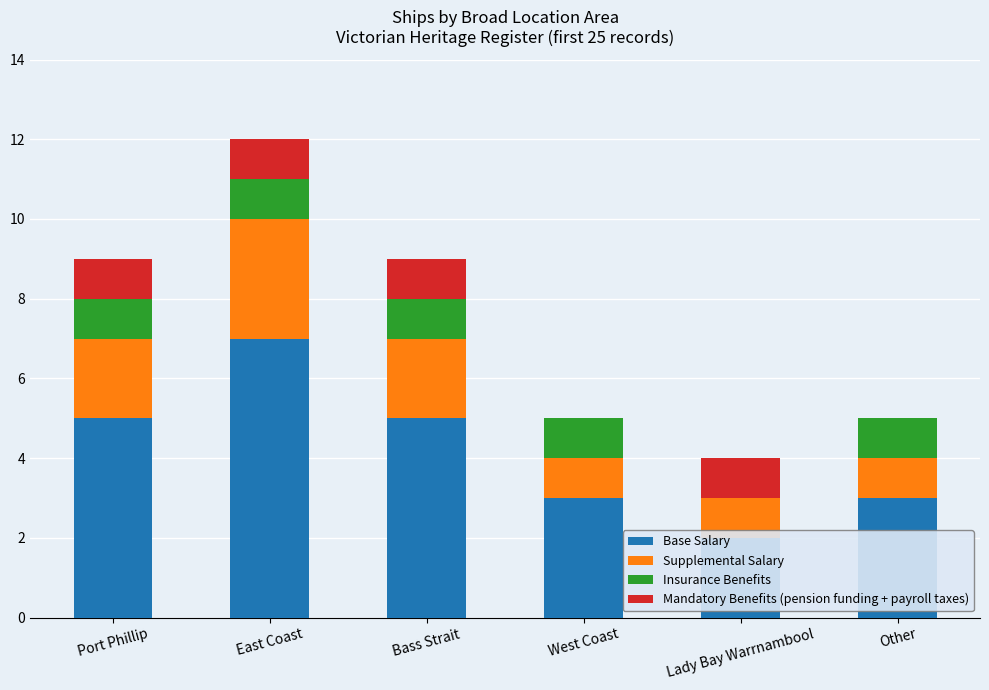

At which label does Supplemental Salary first exceed 2?

East Coast